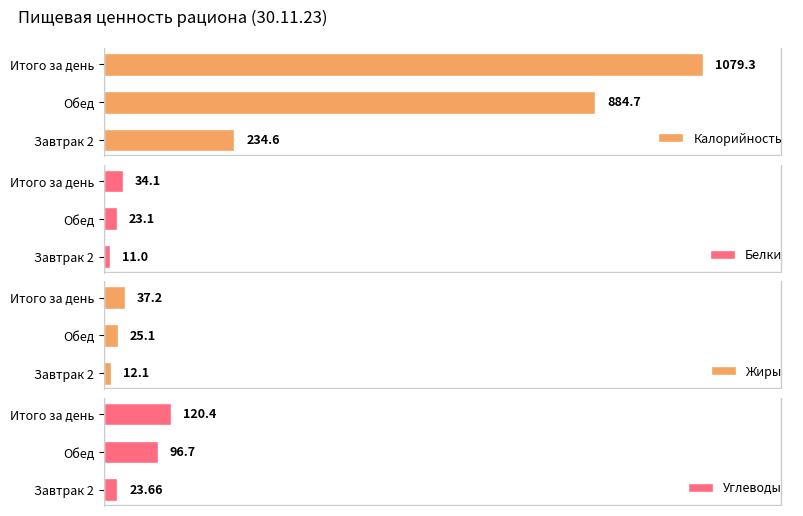

Count the number of data series in this chart.

4